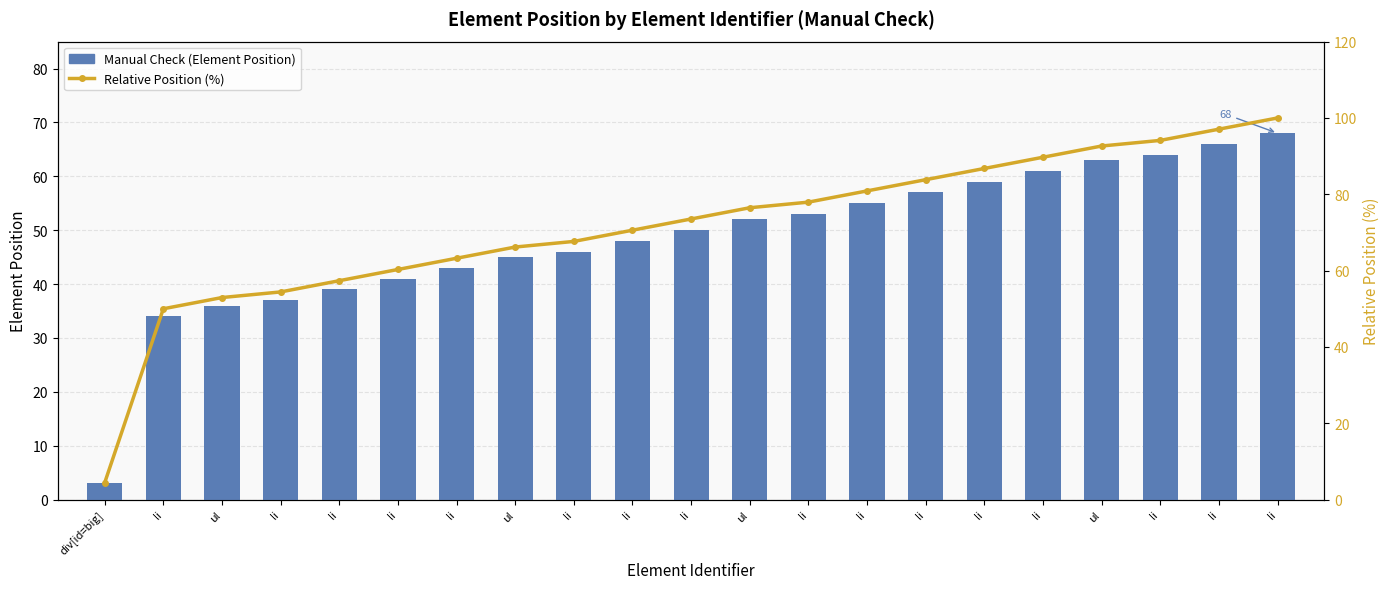

At how many categories does at least one series exceed 8?

20